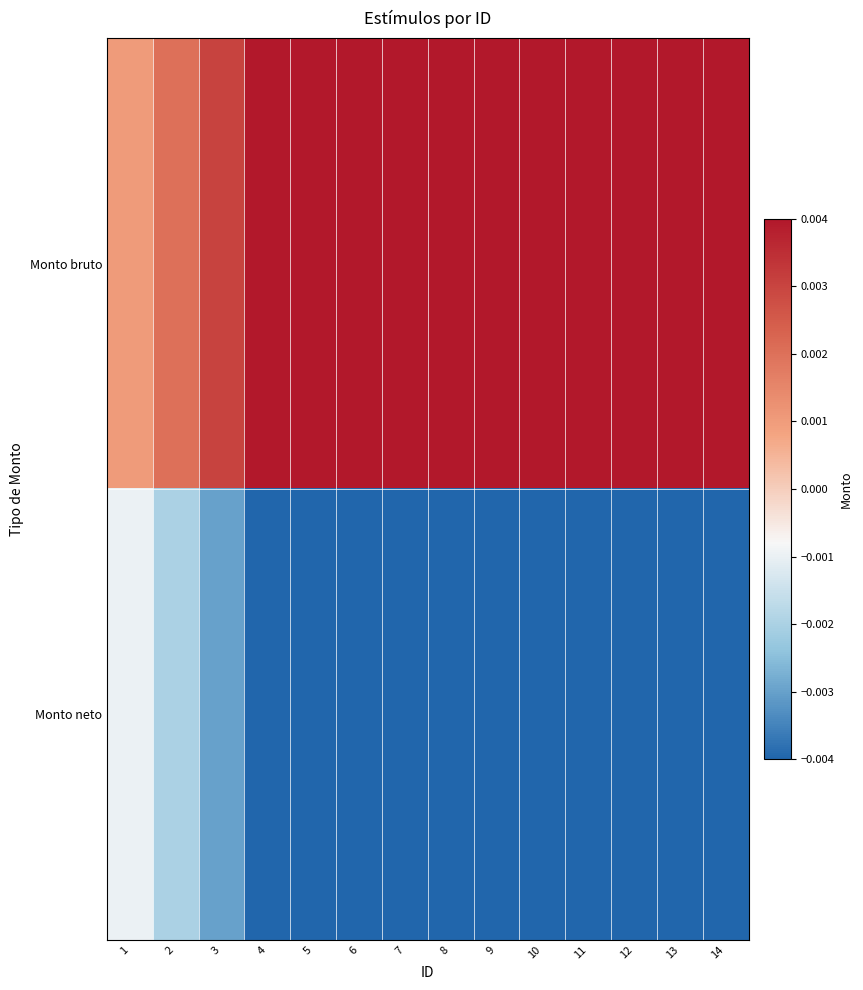

Rank the series by their average value, from lowest to highest.

Monto neto, Monto bruto